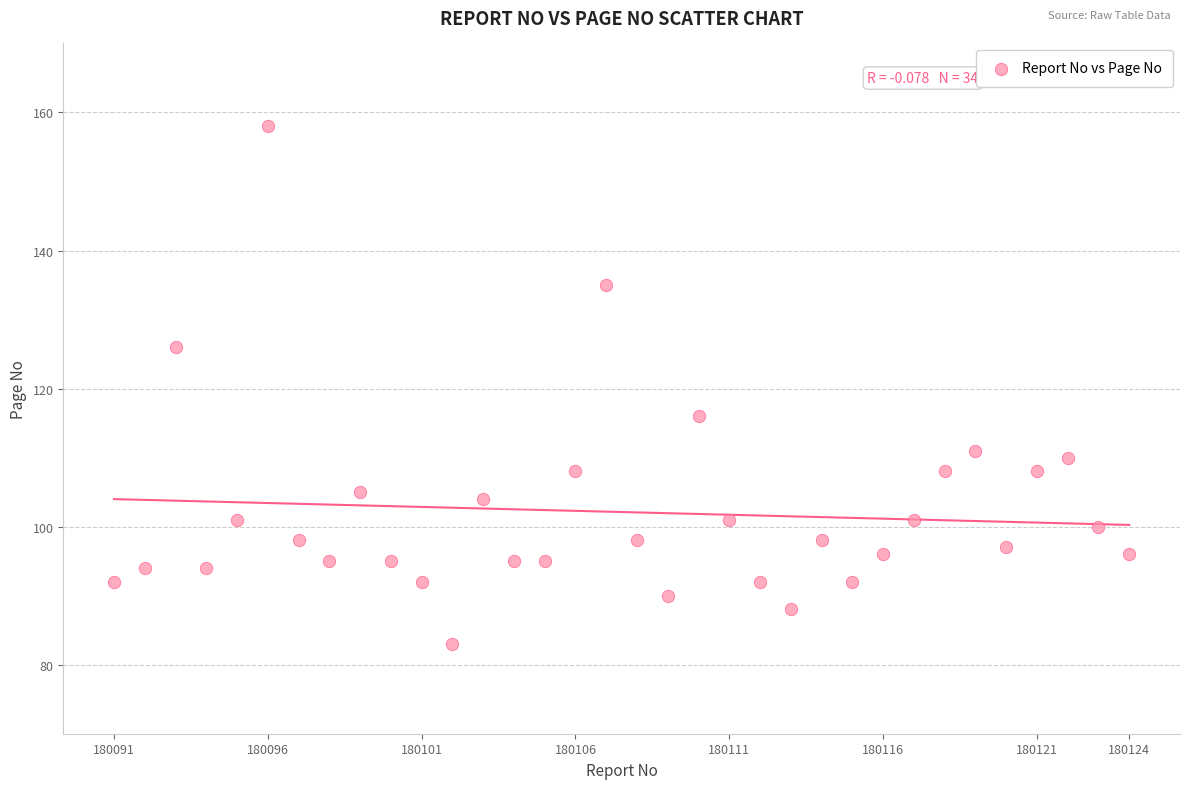

What is the range of Y values (max minus min)?

75